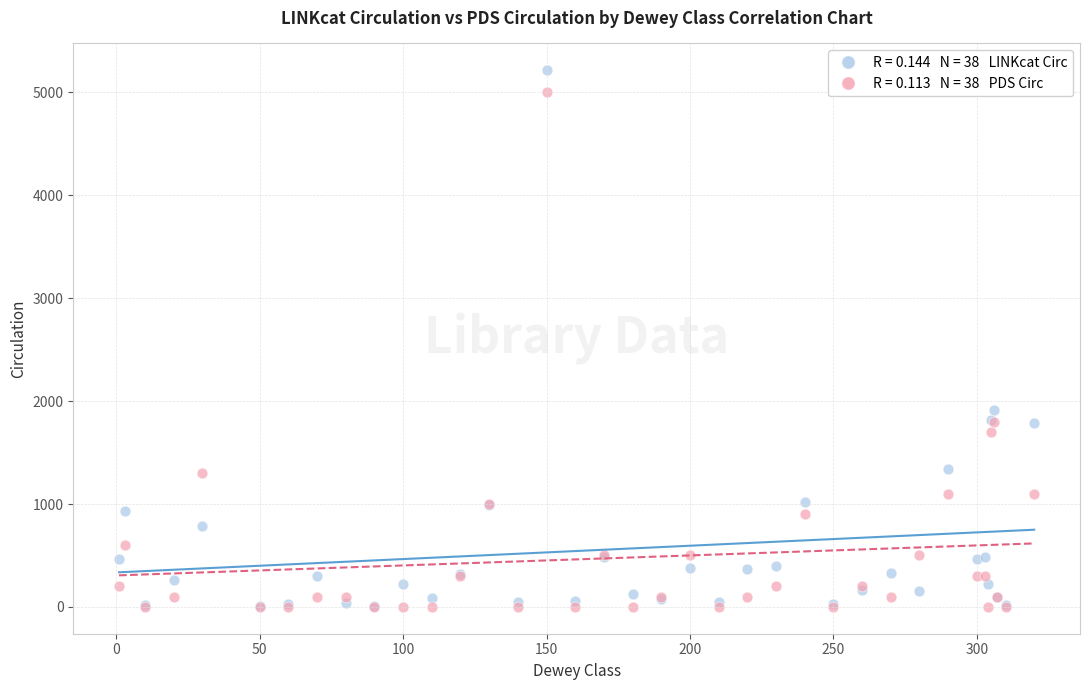

Across all series, what Y value is closest to 2608?

1916